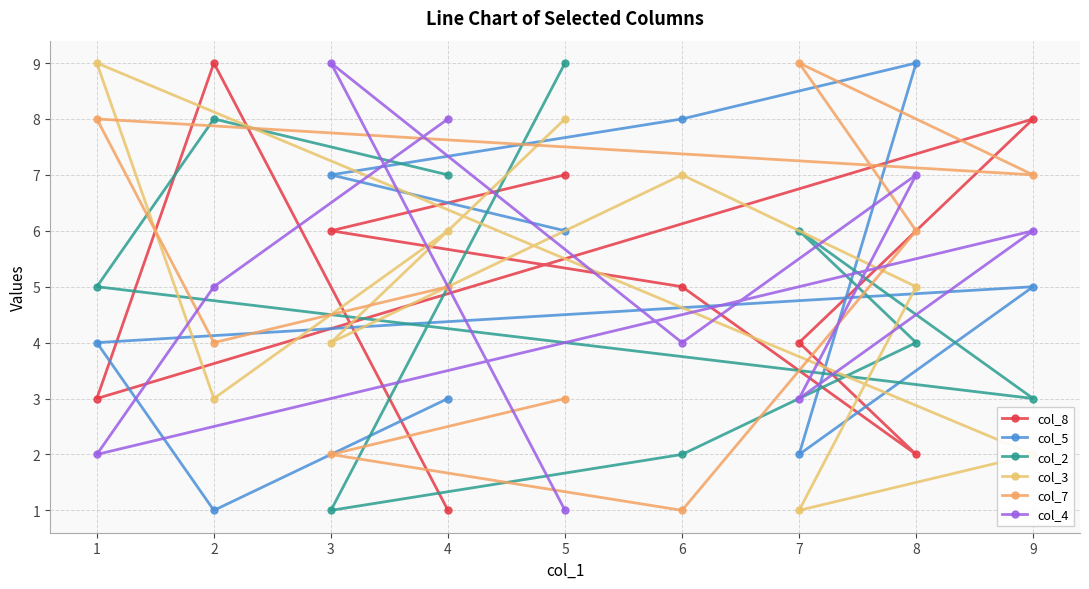

What is the greatest value displayed?

9